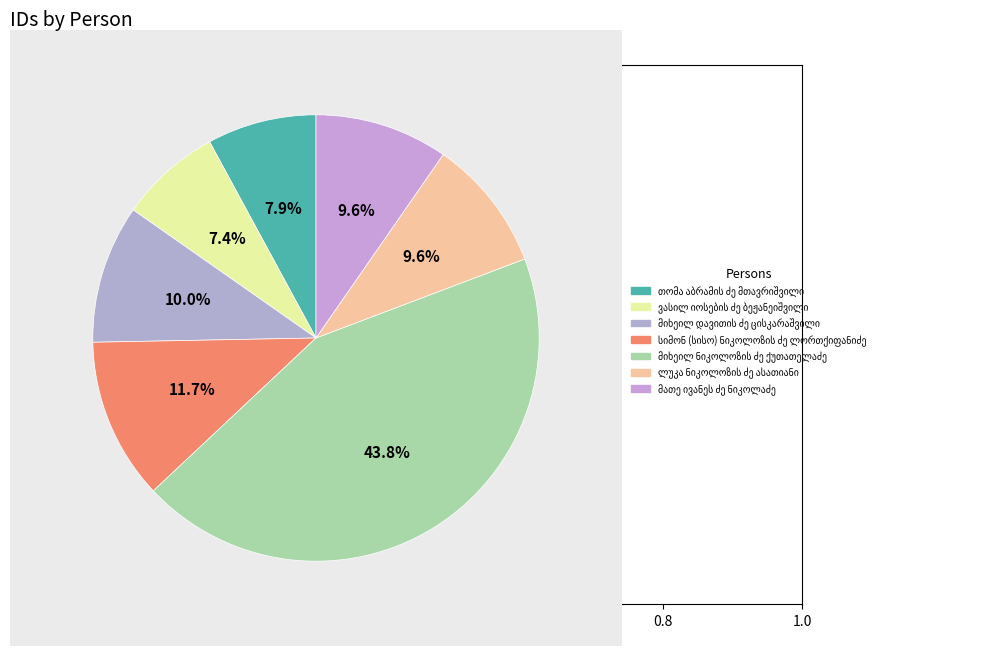

To the nearest percent, what is the average slice percentage?

14%